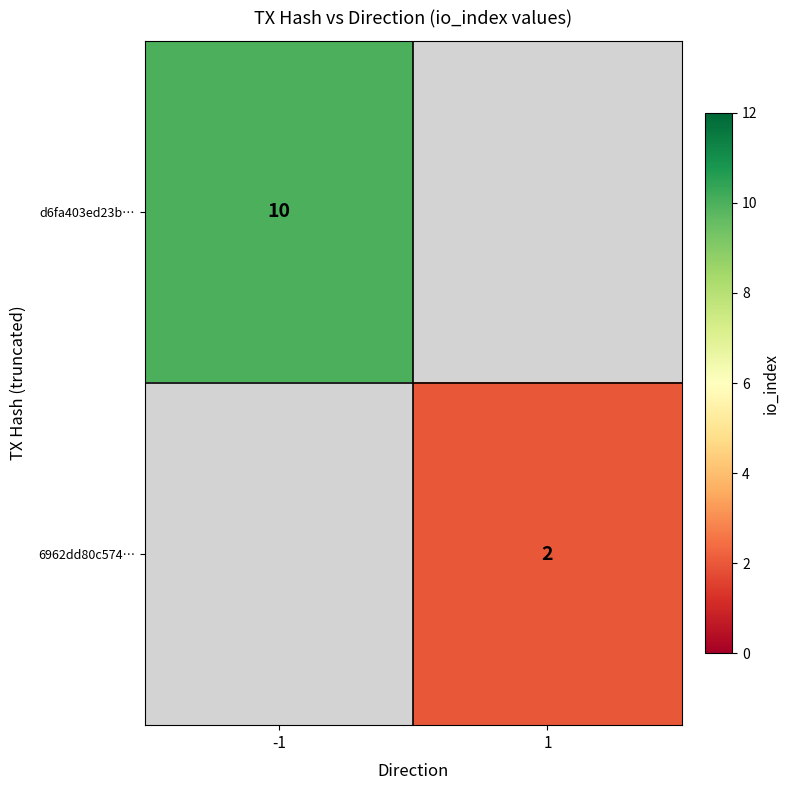

The d6fa403ed23b… series shows 10 at -1. True or false?

True